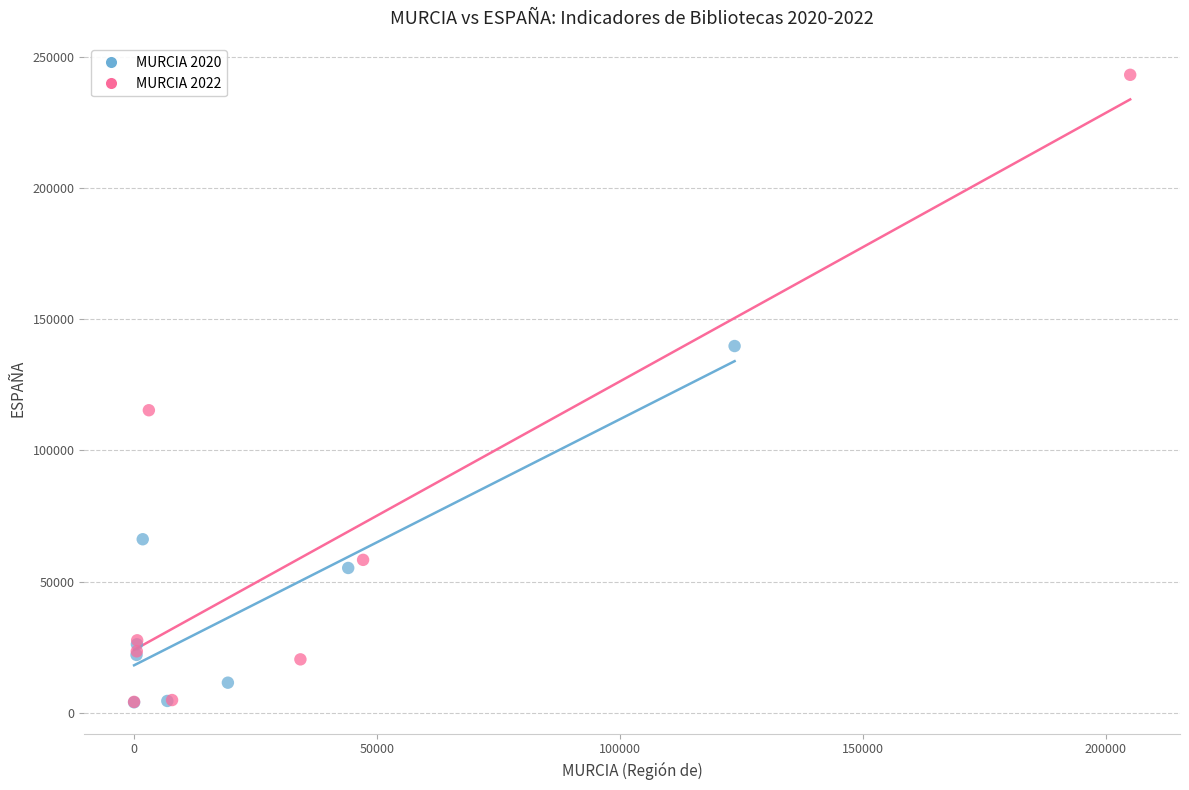

Which series reaches the maximum Y coordinate?

MURCIA 2022